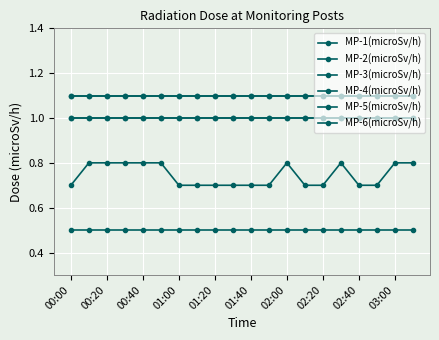

How many MP-2(microSv/h) values are between 0 and 1?

20